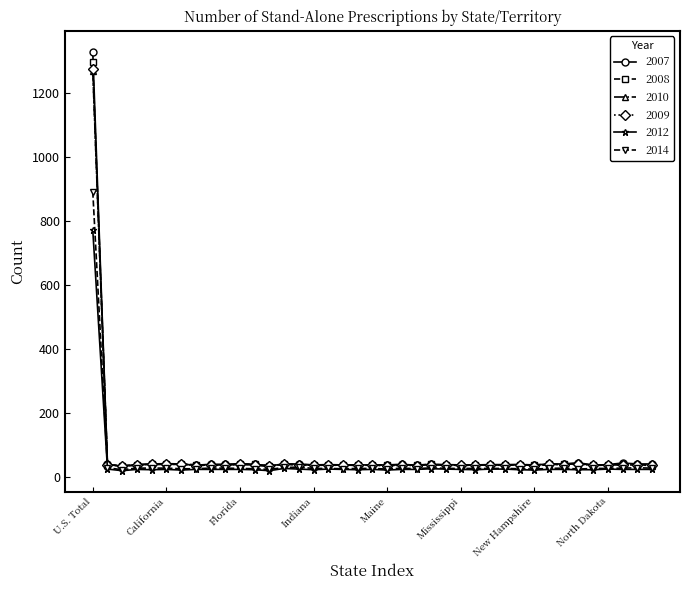

What is the minimum value for 2009?

34